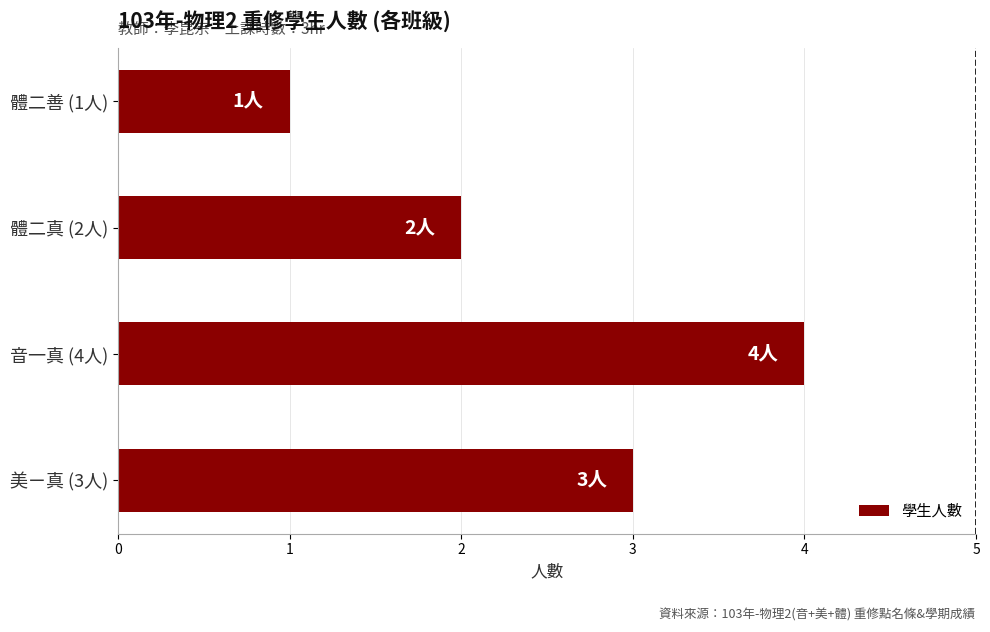

Reading bottom to top, transcribe all the data shown in this chart.

美ㄧ真 (3人)=3	音一真 (4人)=4	體二真 (2人)=2	體二善 (1人)=1